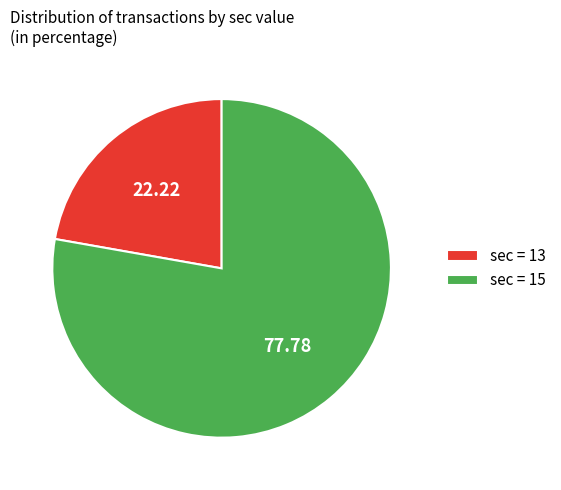

Combined, do sec = 13 and sec = 15 account for over 50%?

Yes